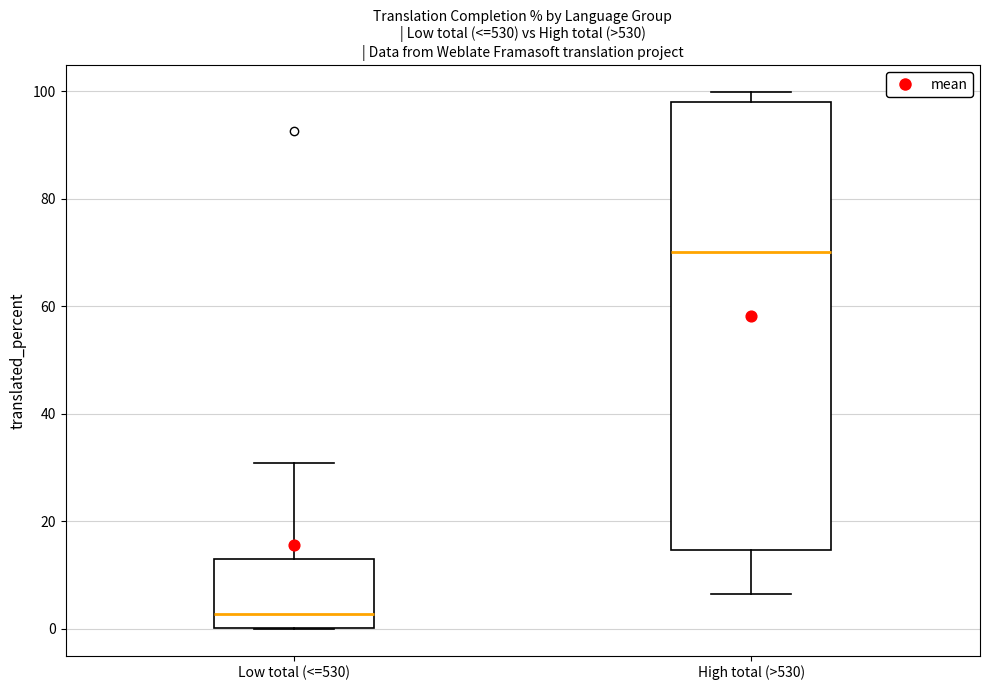

Comparing the boxes themselves (not the whiskers), which one is the tallest?

High total (>530)